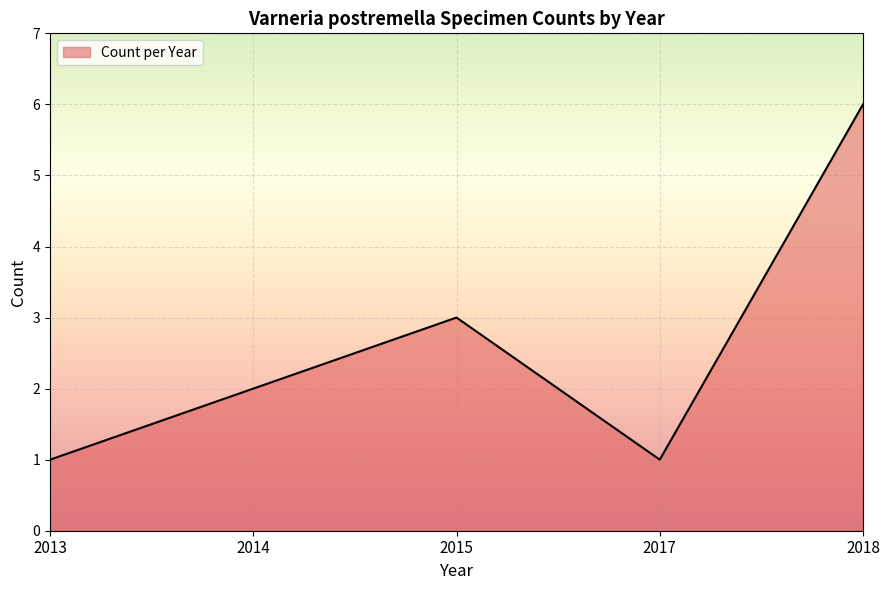

What value does the data have at 2018?

6